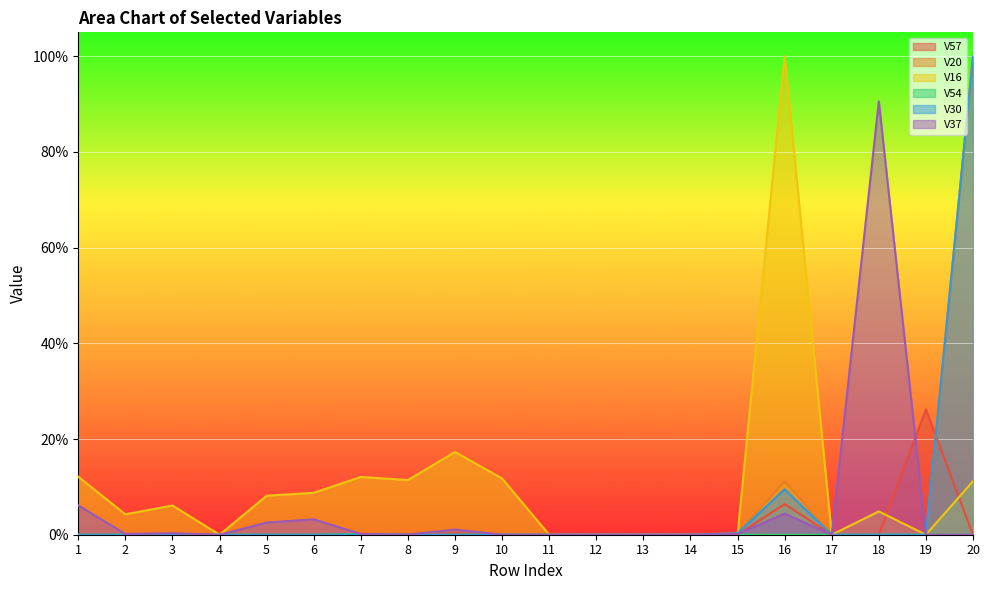

Which has a higher value, 6 or 1?

6